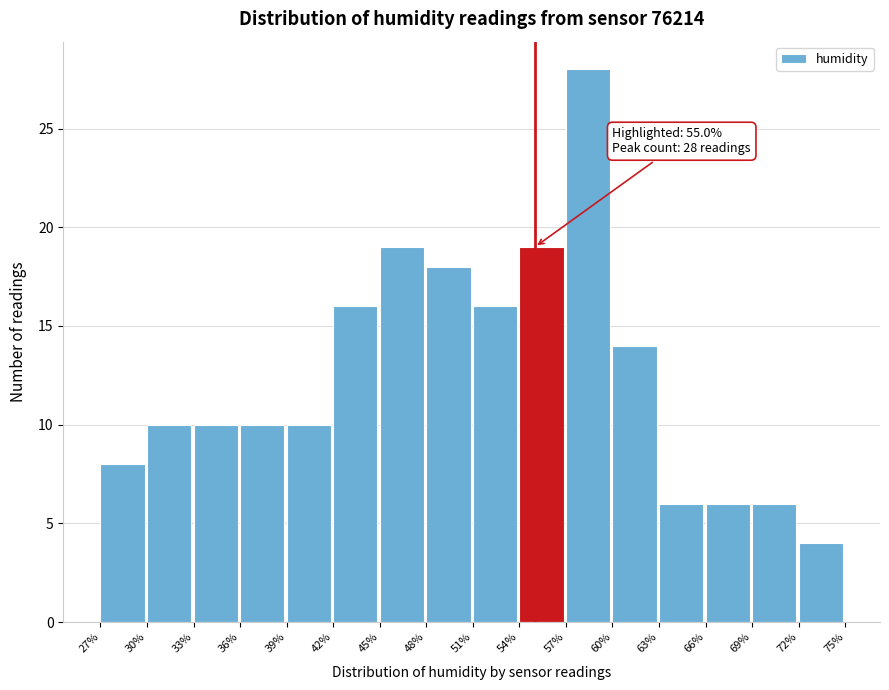

Which range on the x-axis has the tallest bar?

57% to 60%